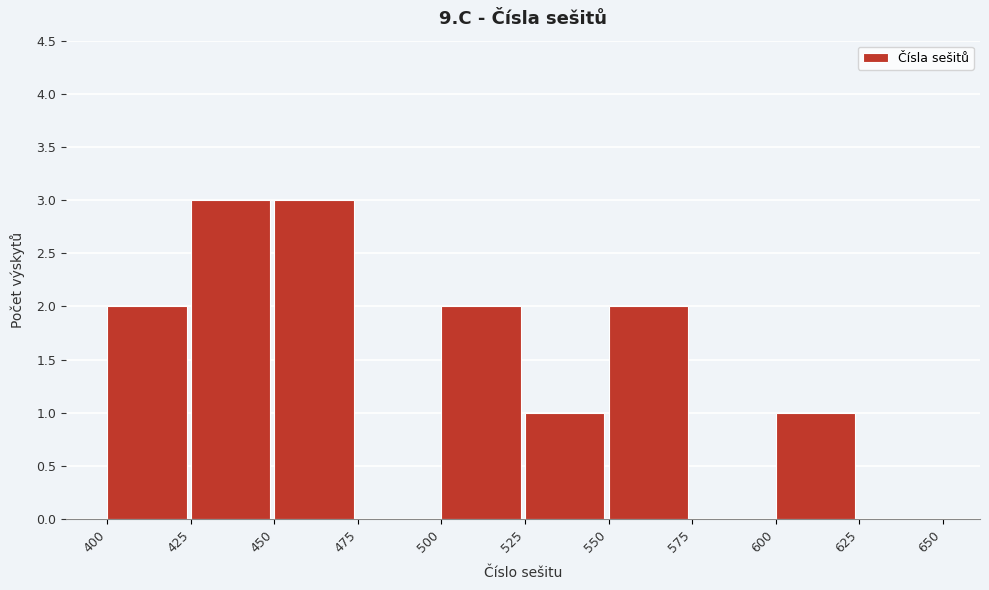

Reading left to right, transcribe this chart: for each bar, give the range it covers on the x-axis and its height. The values are not printed on the chart, so give them approximately, as read against the axis.

400 to 425: 2
425 to 450: 3
450 to 475: 3
475 to 500: 0
500 to 525: 2
525 to 550: 1
550 to 575: 2
575 to 600: 0
600 to 625: 1
625 to 650: 0